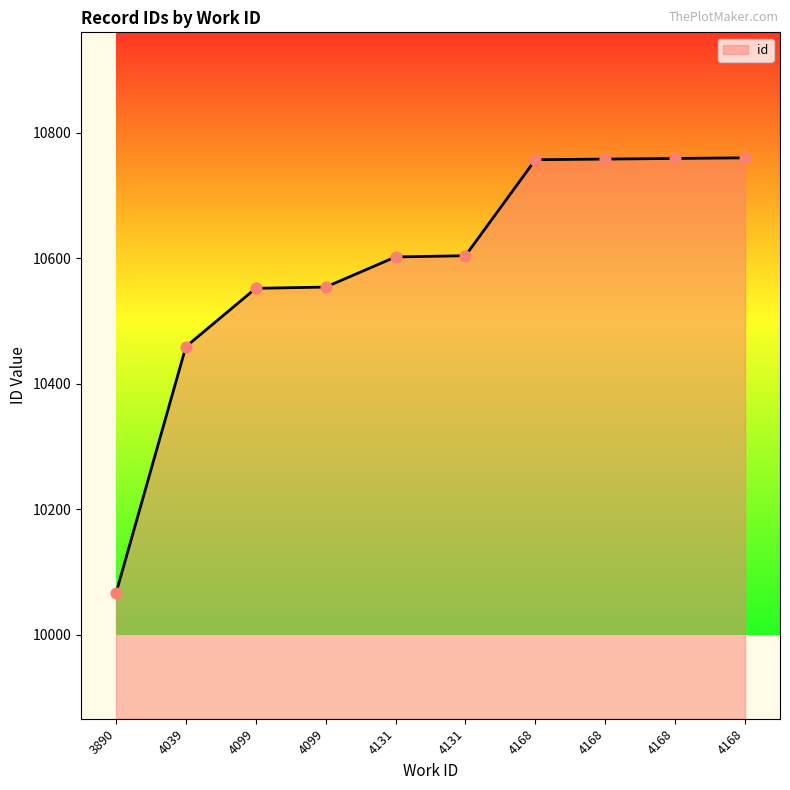

Between 4168 and 4168, which is larger?

4168